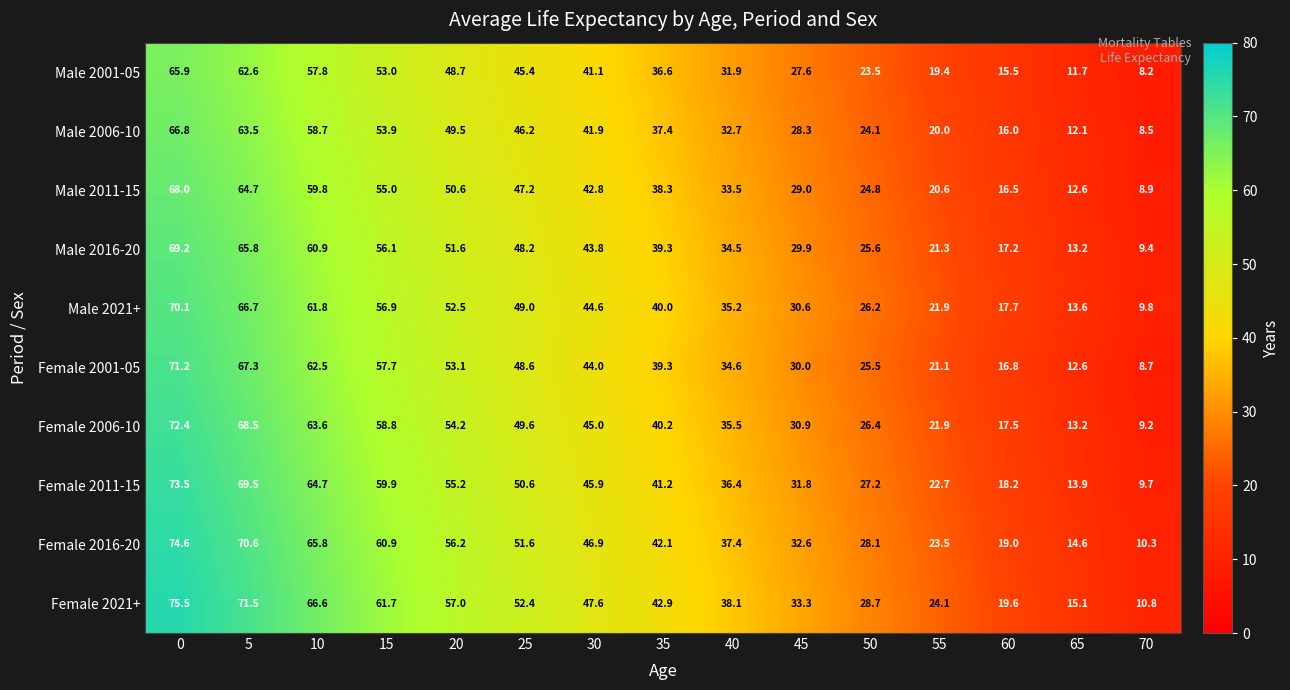

The value of Male 2016-20 at 25 is 48.2. True or false?

True